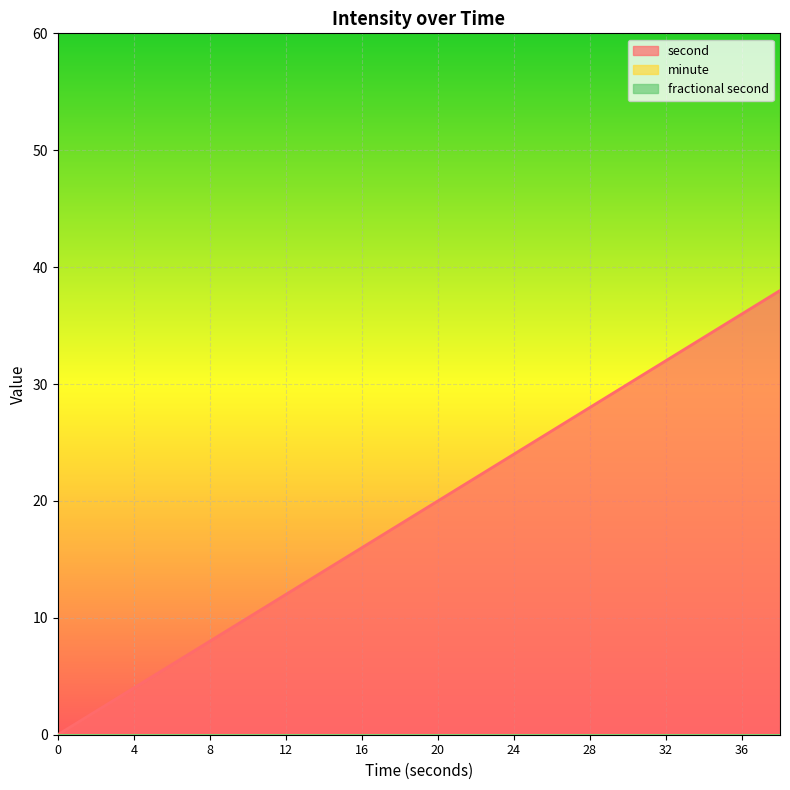

Is the value of fractional second at 16 greater than the value of second at 10?

No